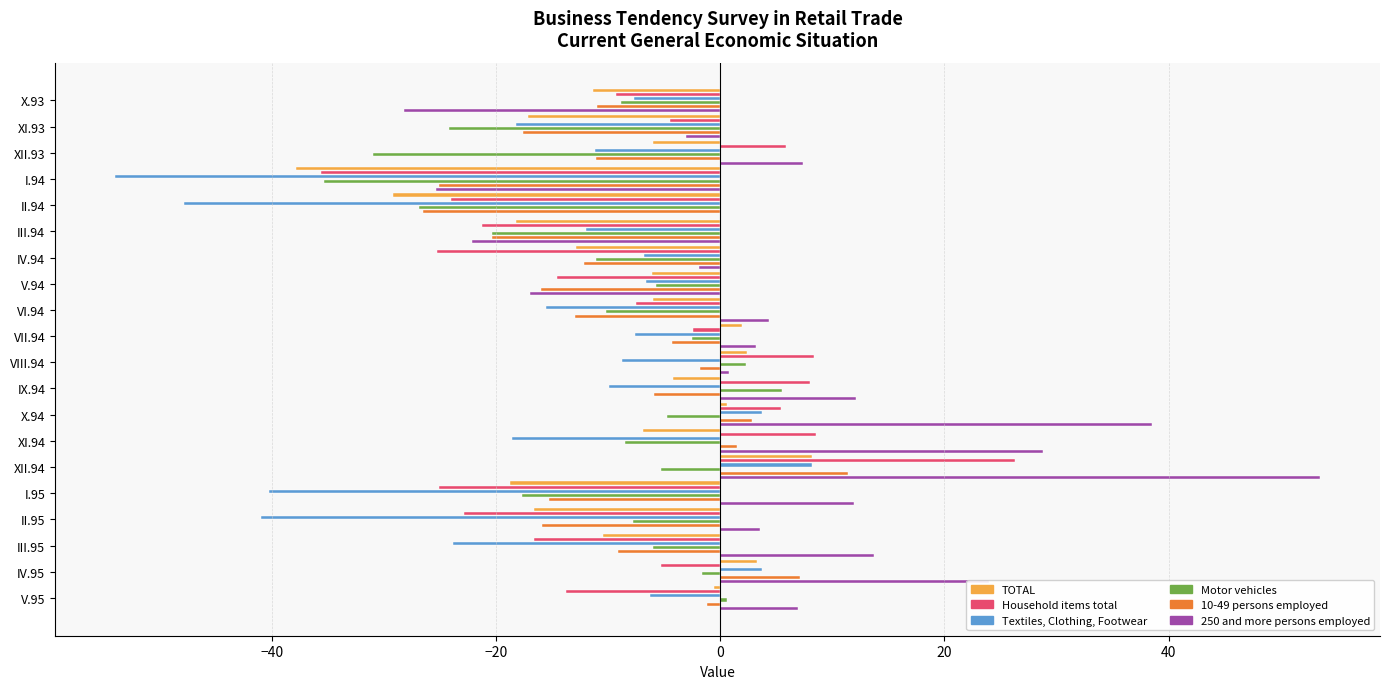

What is the total value across all series at IX.94?

5.6